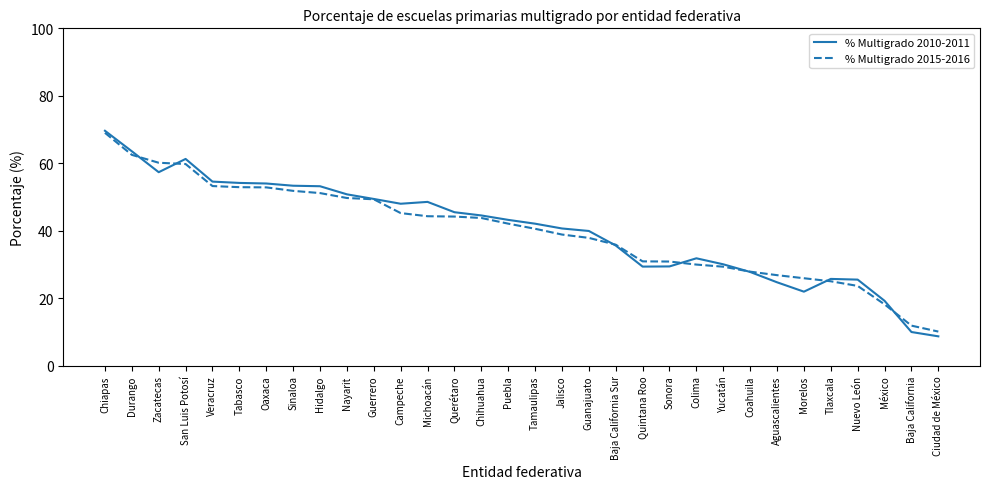

Is it true that % Multigrado 2010-2011 equals 8.7 at Ciudad de México?

True